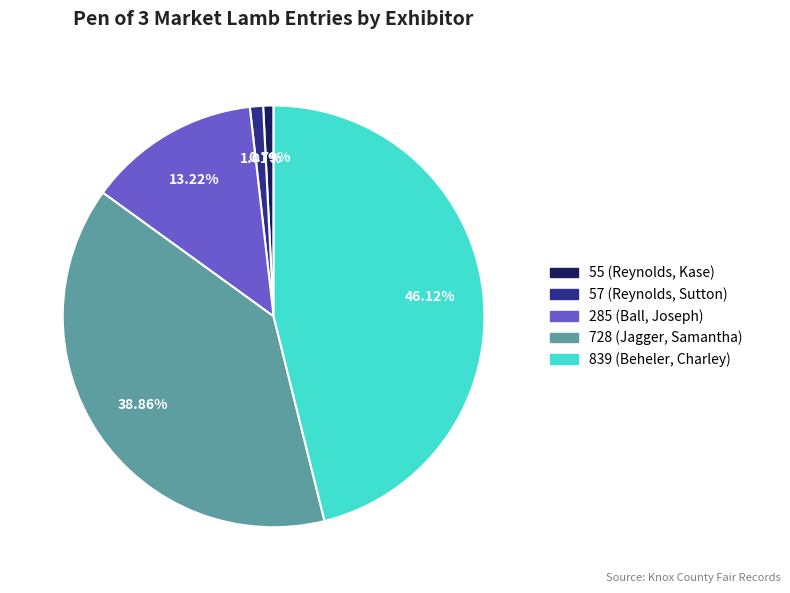

Which slice is the largest?

839 (Beheler, Charley)